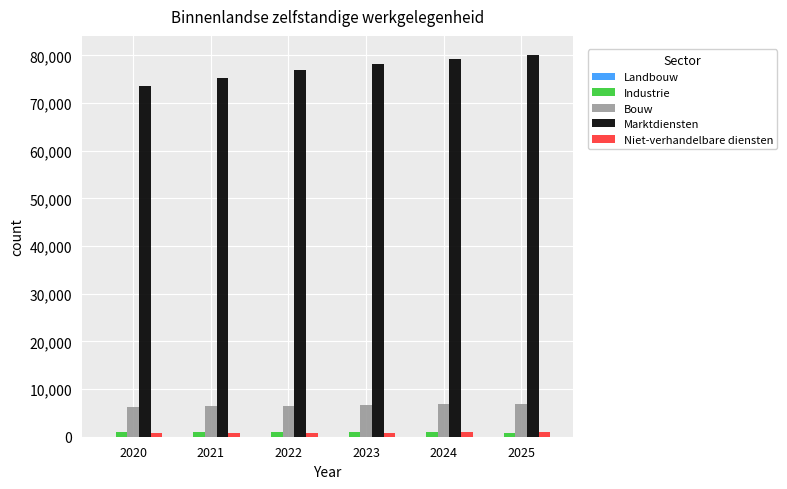

Are the bars horizontal?

No